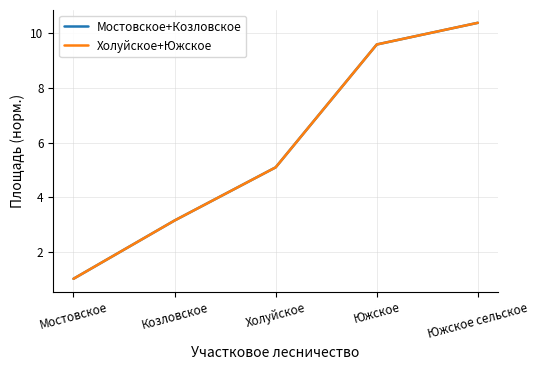

Which label corresponds to the largest value in the chart?

Южское сельское